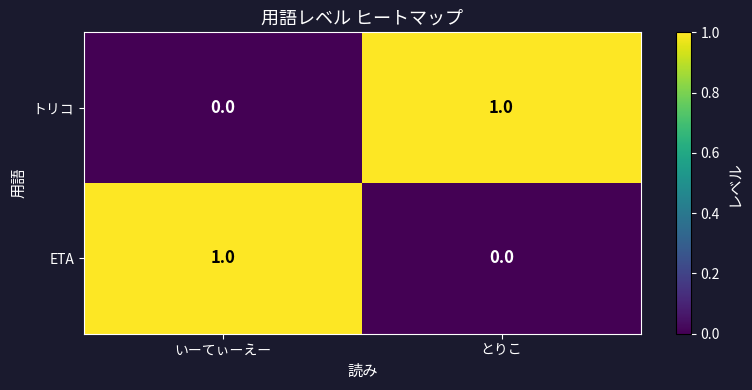

Which category has the lowest value in the トリコ series?

いーてぃーえー